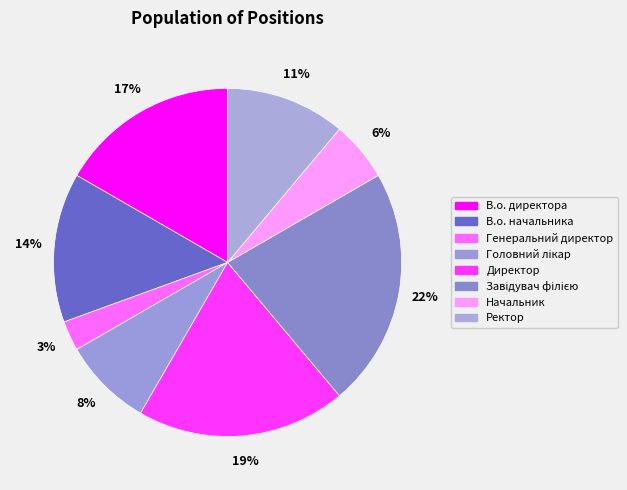

Combined, do Генеральний директор and В.о. начальника account for over 50%?

No